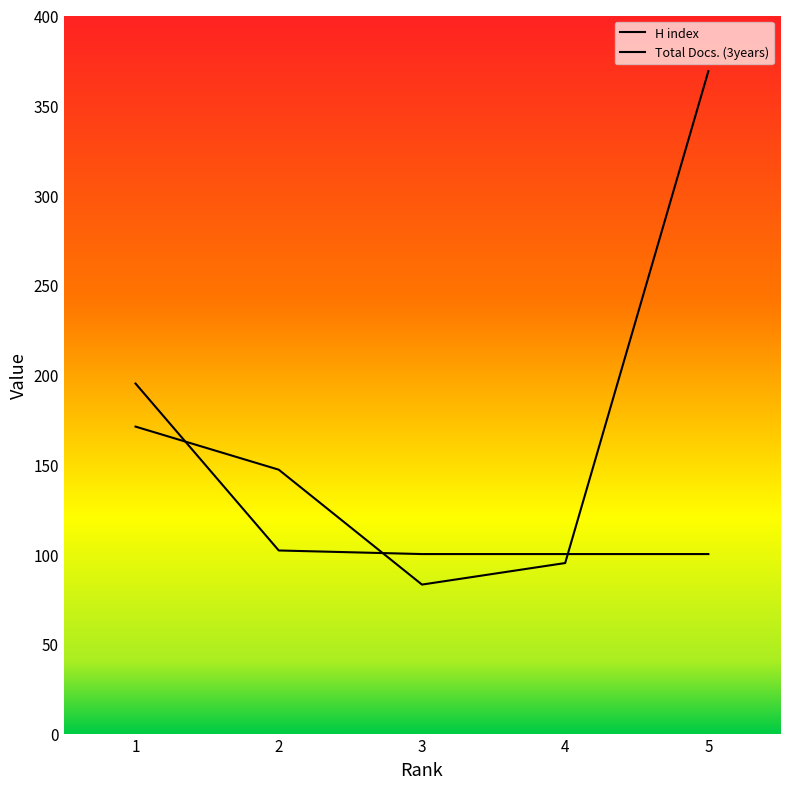

Which series has the widest spread of values?

Total Docs. (3years)